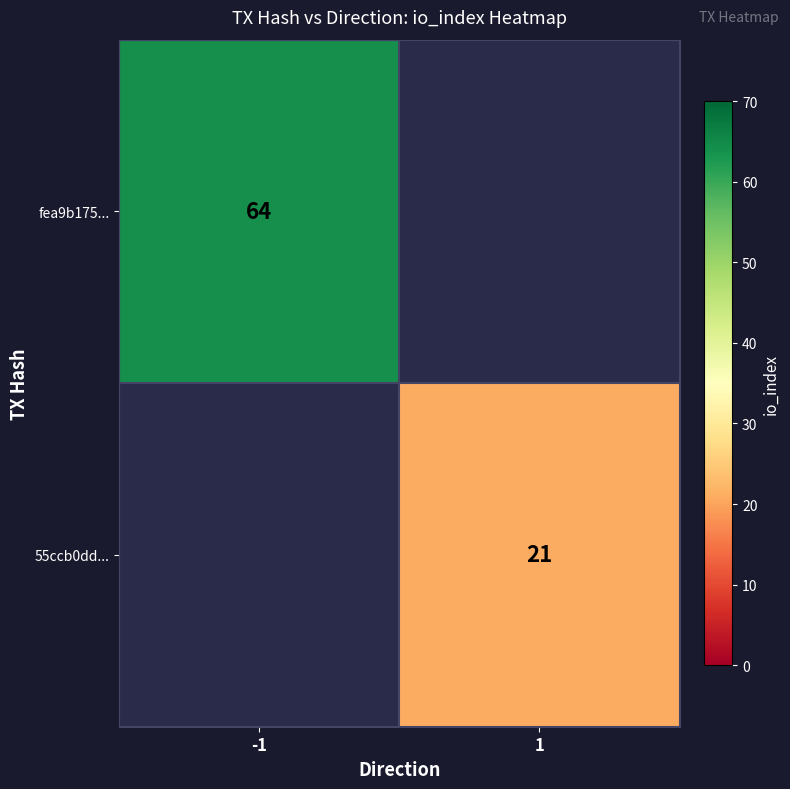

At how many categories does at least one series exceed 32?

1